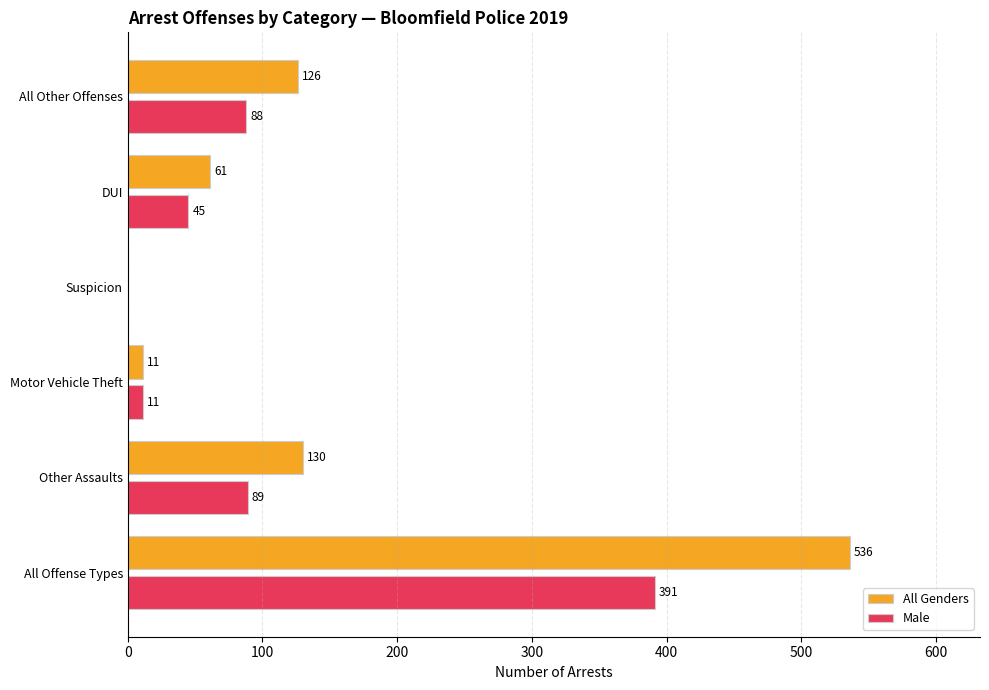

What is the sum of all All Genders values?

864